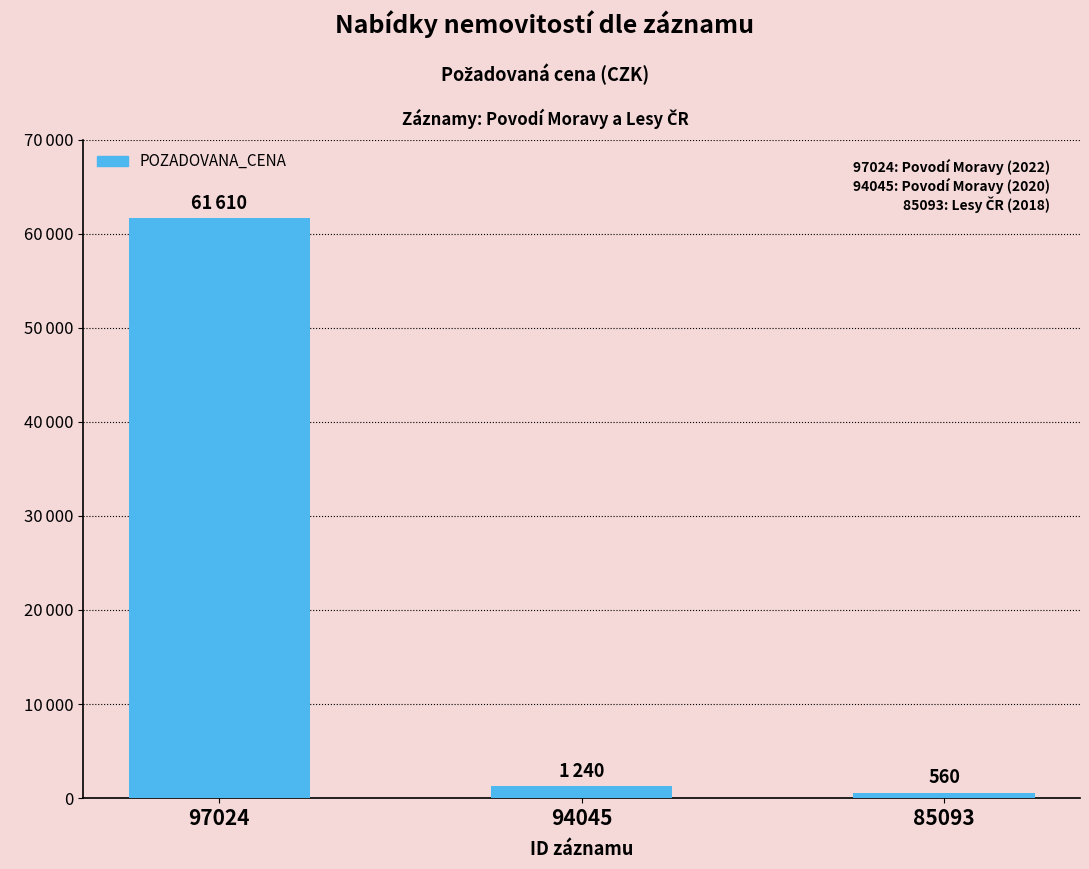

Does the chart contain any negative values?

No